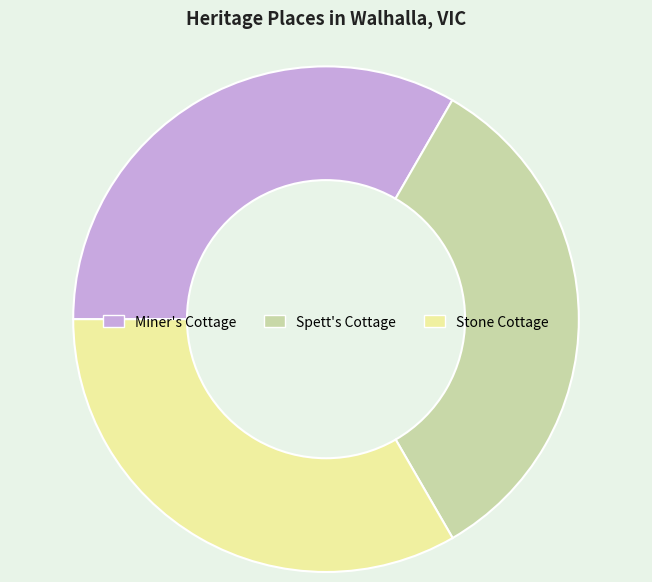

Is the sum of Stone Cottage and Spett's Cottage greater than half?

Yes